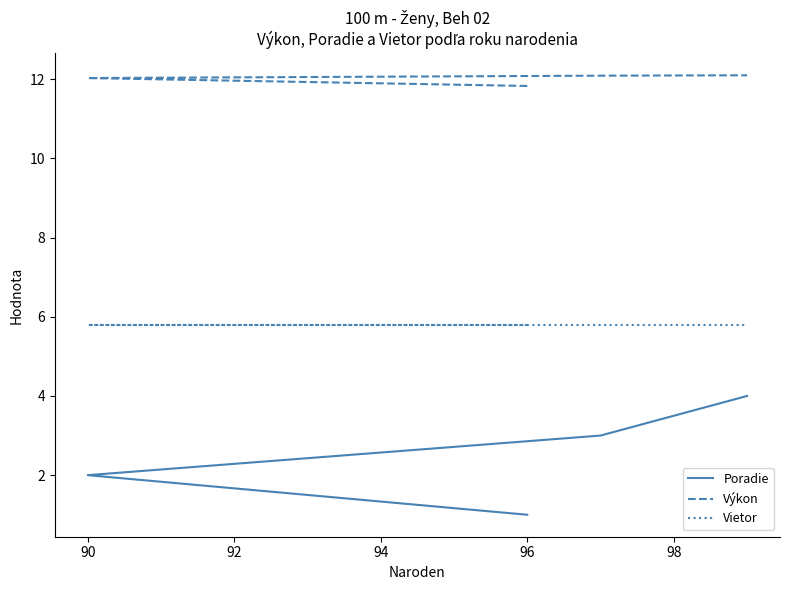

True or false: Vietor has more than 2 interior local peaks.

False